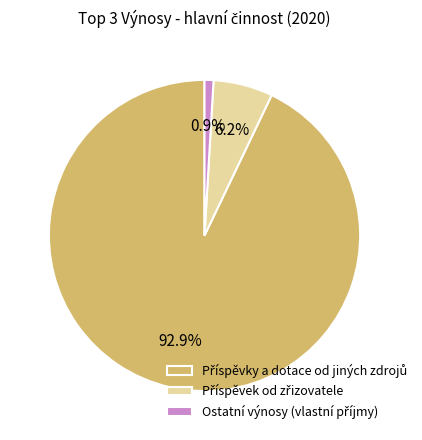

How many segments does this pie chart have?

3